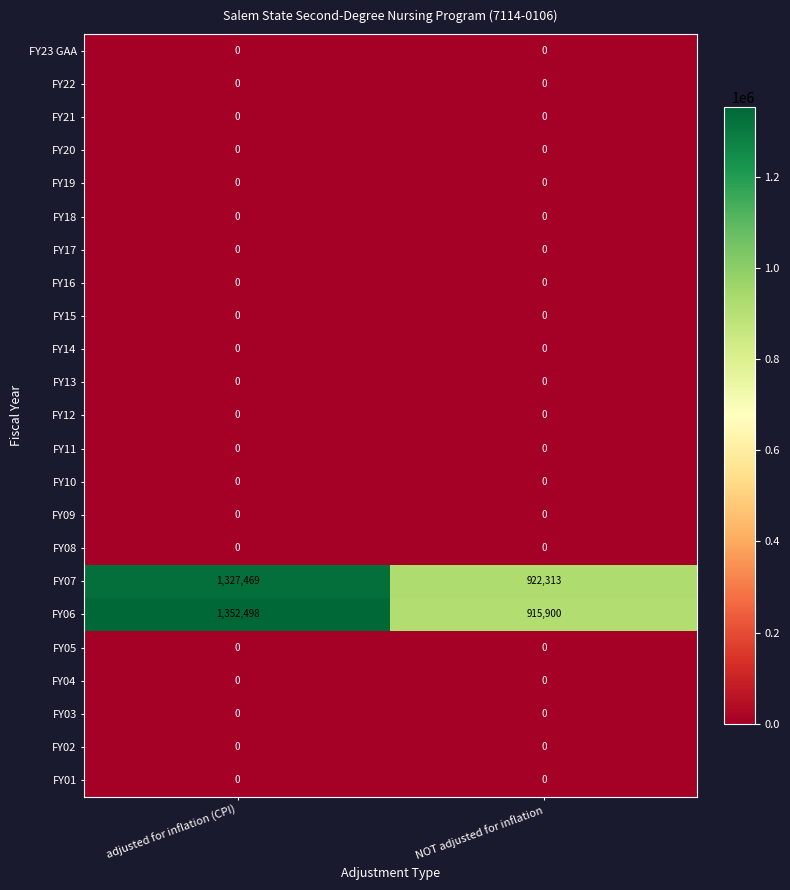

What is the sum of the FY07 values at adjusted for inflation (CPI) and NOT adjusted for inflation?

2249782